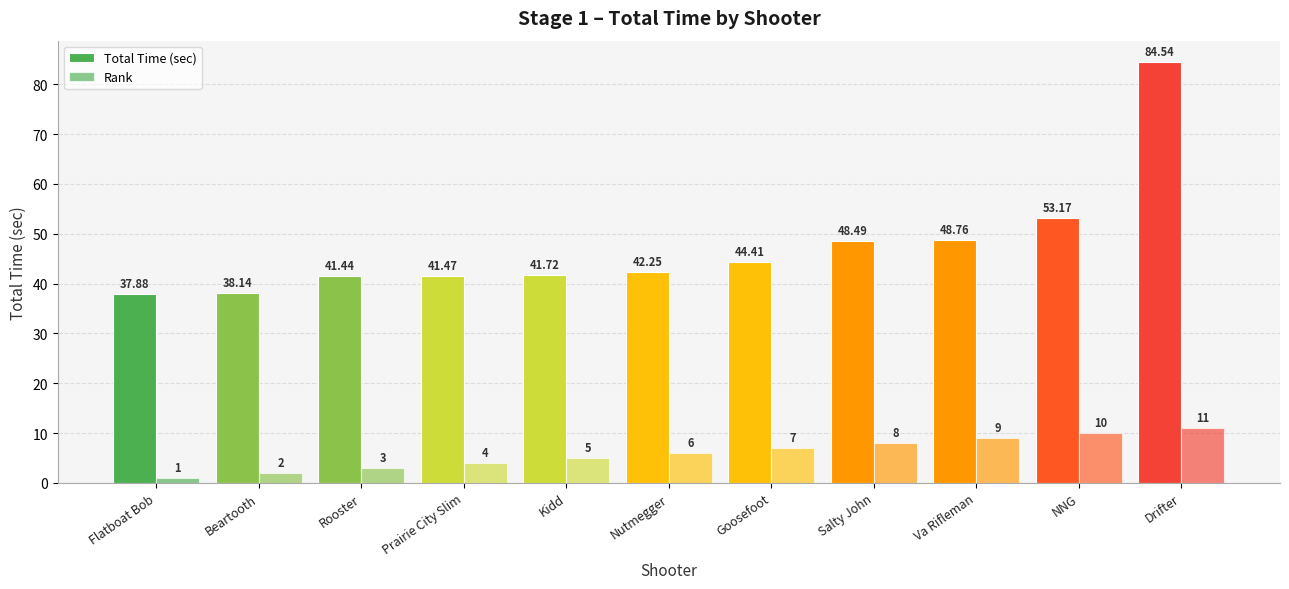

How many categories are shown in the chart?

11